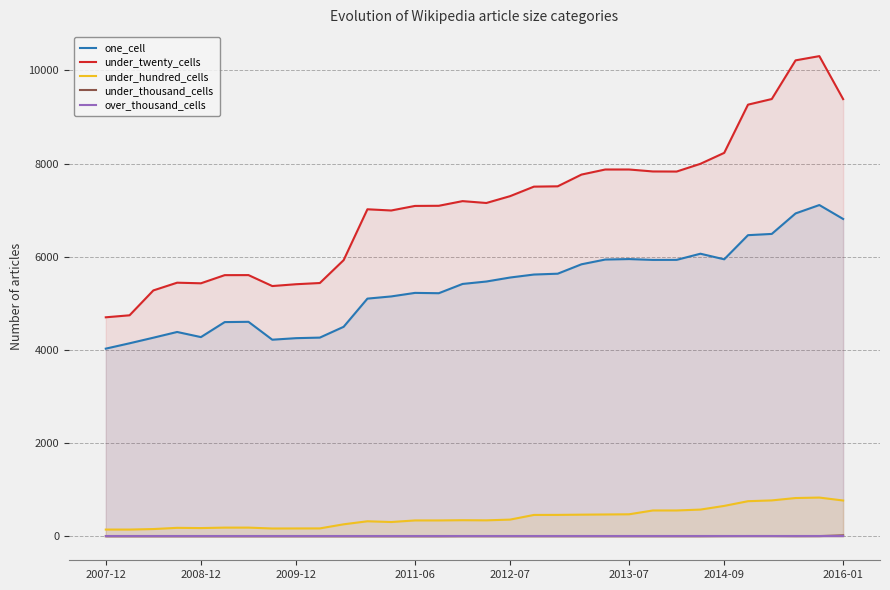

At which category is the sum across all series the highest?

30